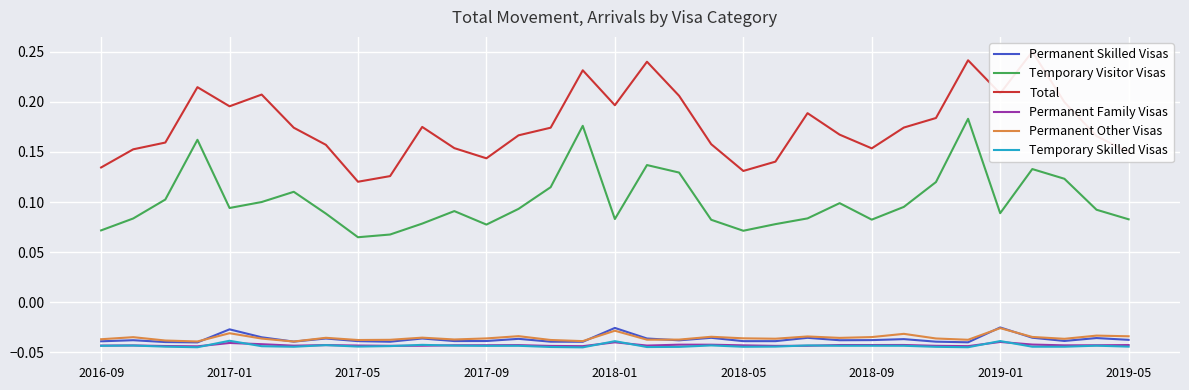

In Permanent Family Visas, how many points are lower than both neighbors (excluding endpoints)?

9